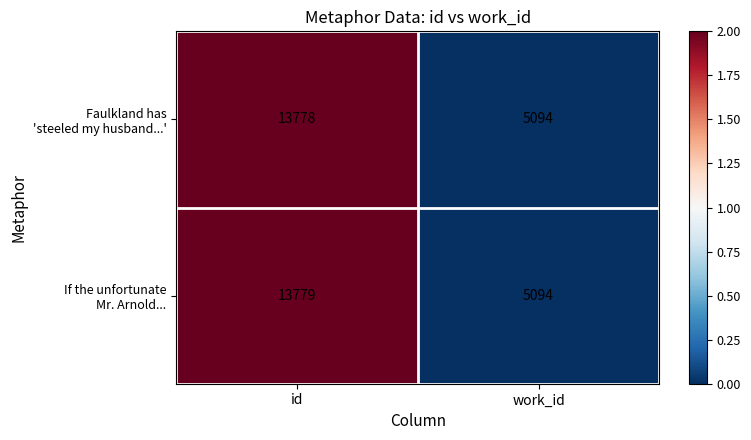

Count the number of data series in this chart.

2